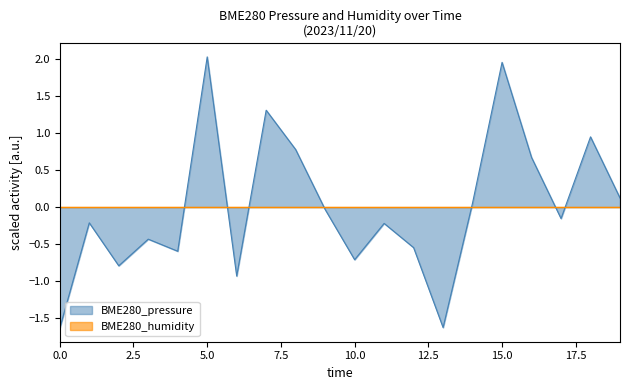

How many values are below zero?

12